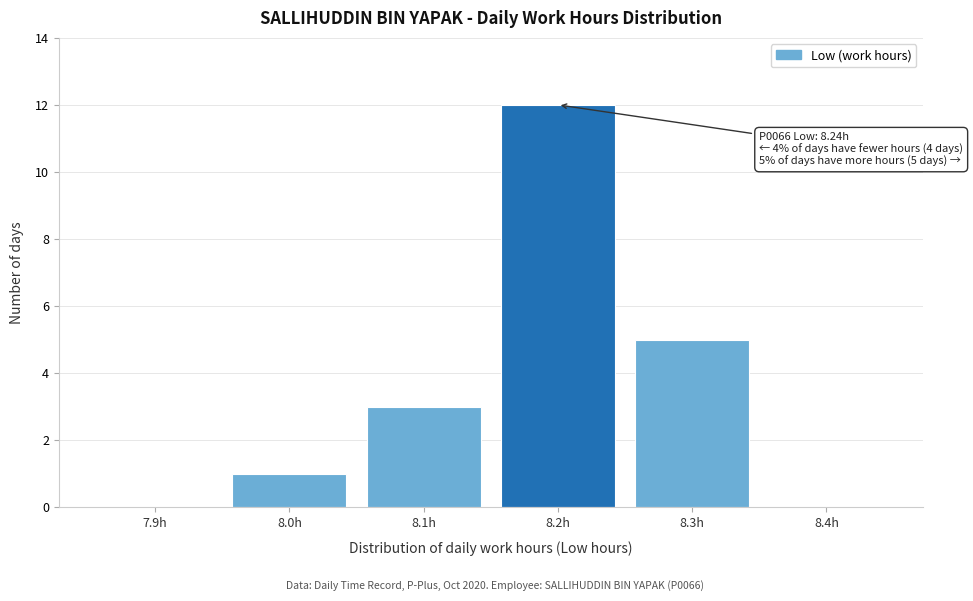

Reading left to right, list all the values displayed in this chart.

7.9h=0	8.0h=1	8.1h=3	8.2h=12	8.3h=5	8.4h=0